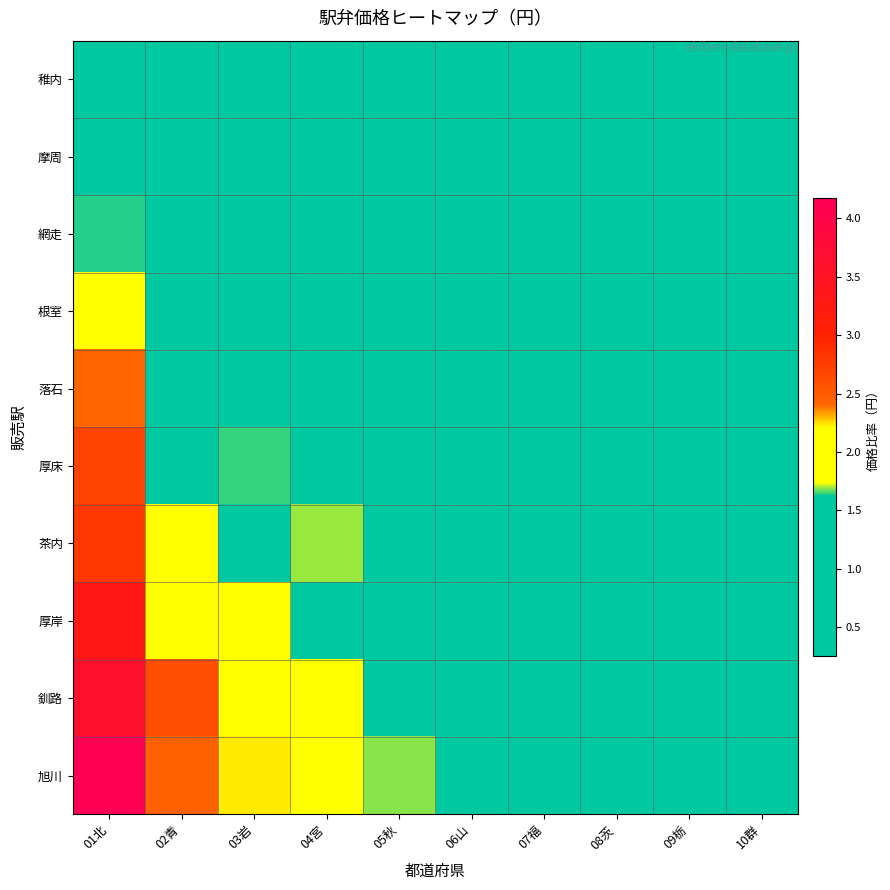

Between 01北 and 10群, which is larger?

01北